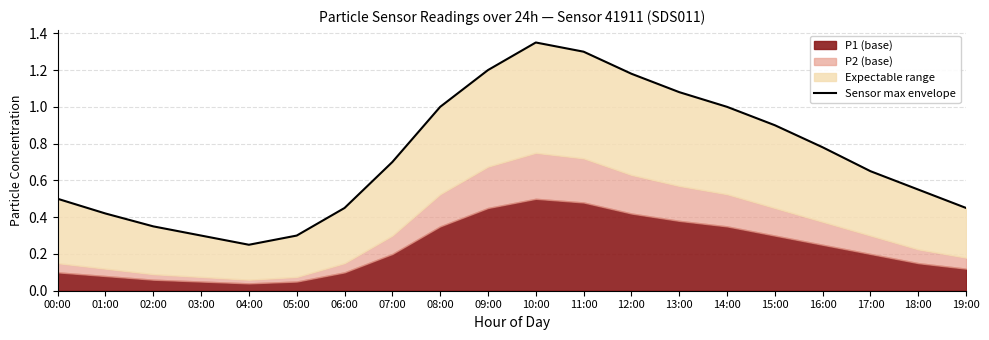

Between 14:00 and 13:00, which is larger?

13:00